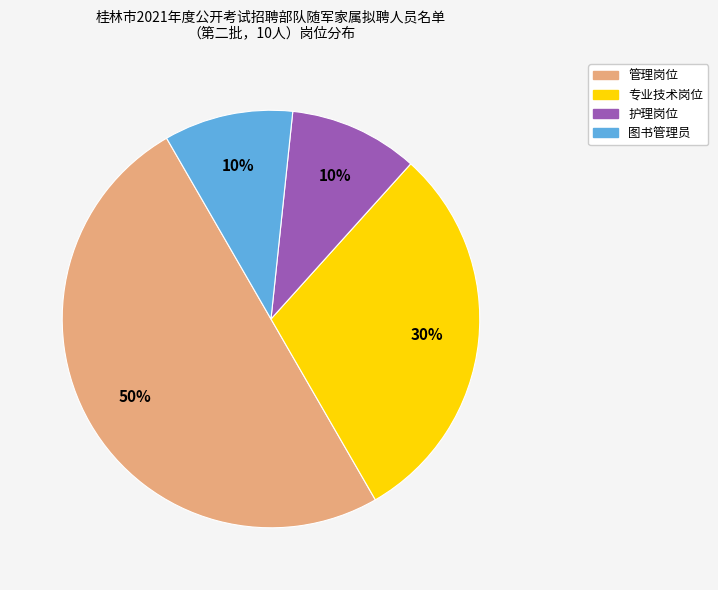

Which category has the biggest portion of the pie?

管理岗位